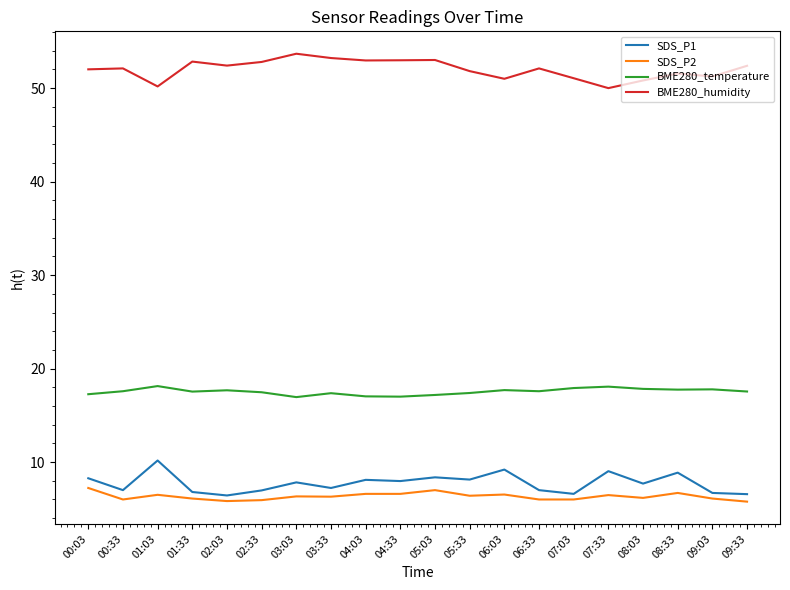

How many categories are shown in the chart?

20